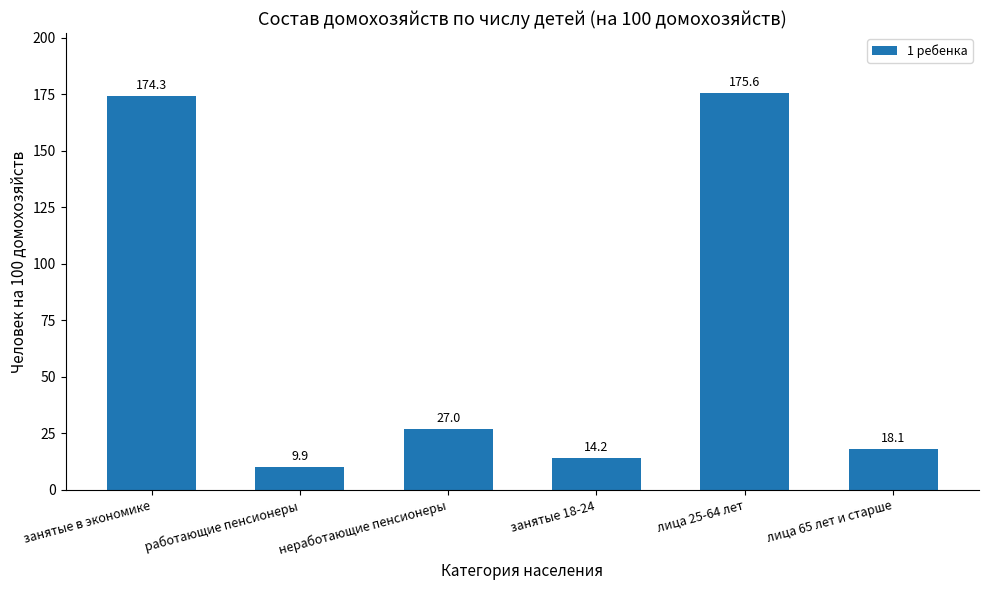

Reading right to left, extract all data points from this chart.

лица 65 лет и старше=18.1	лица 25-64 лет=175.6	занятые 18-24=14.2	неработающие пенсионеры=27.0	работающие пенсионеры=9.9	занятые в экономике=174.3